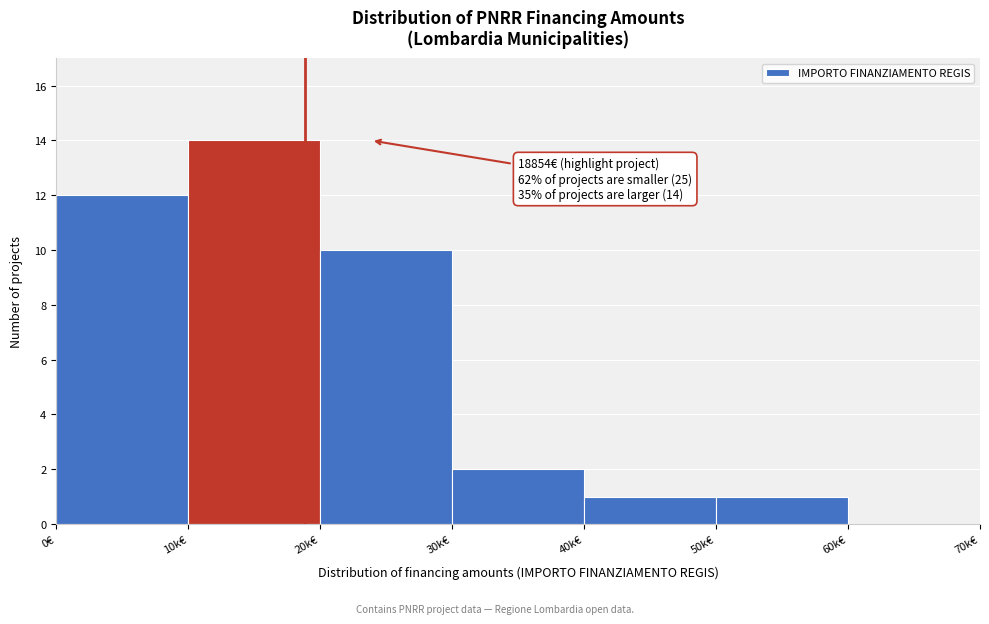

Reading left to right, transcribe all the data shown in this chart.

0€=12	10k€=14	20k€=10	30k€=2	40k€=1	50k€=1	60k€=0